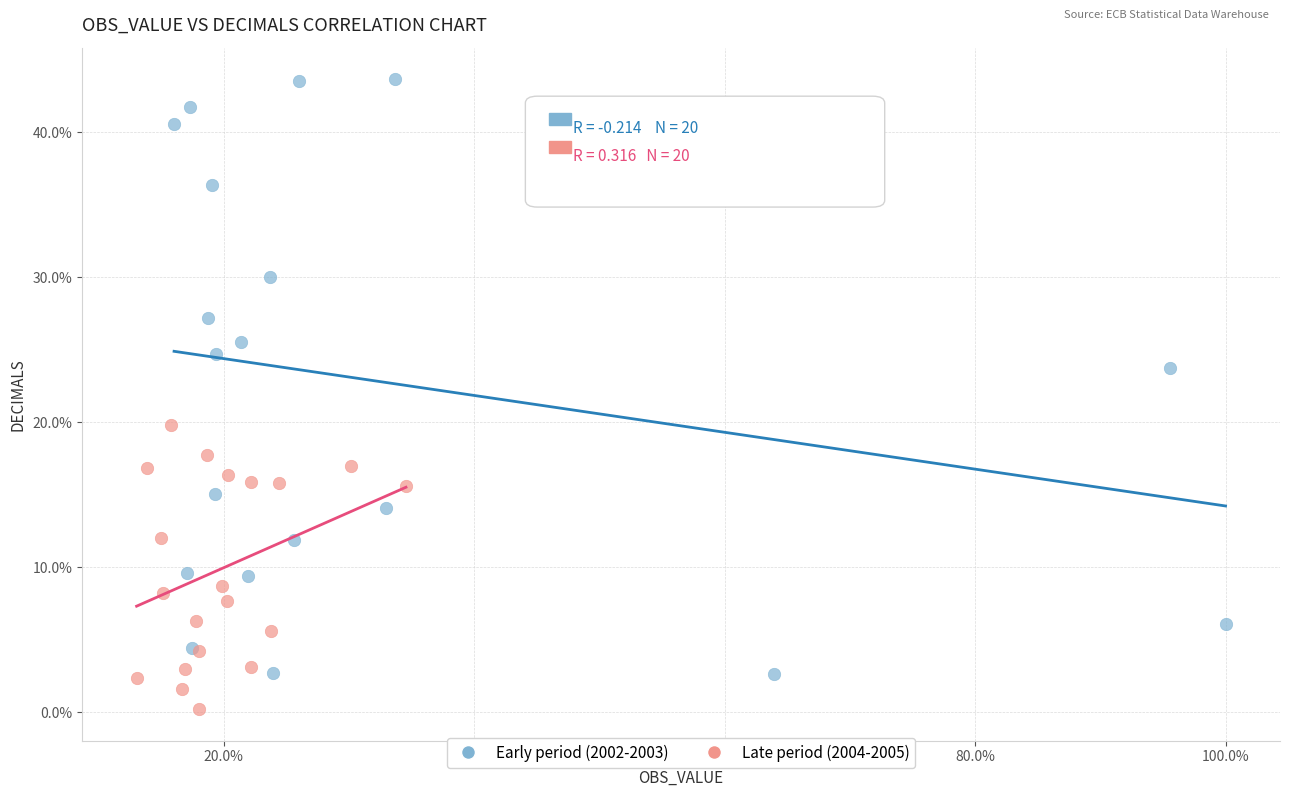

What are all the series names shown in the legend?

Early period (2002-2003), Late period (2004-2005)